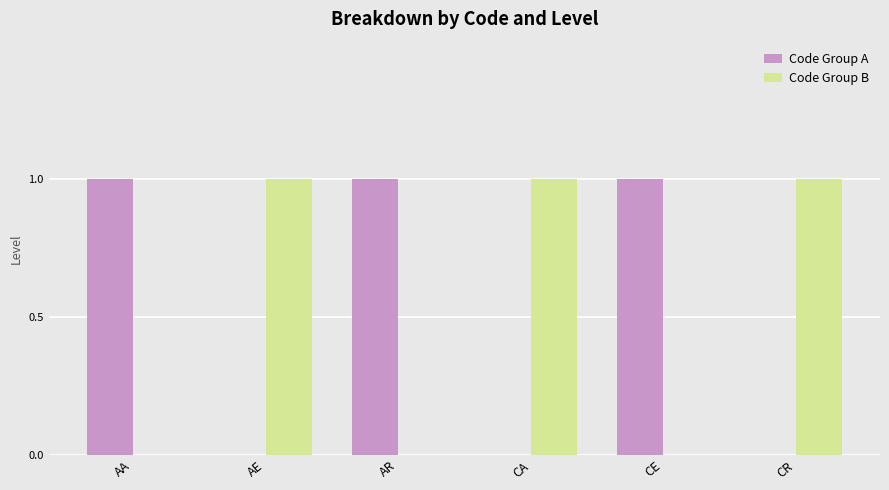

The value of Code Group B at CR is 1. True or false?

True